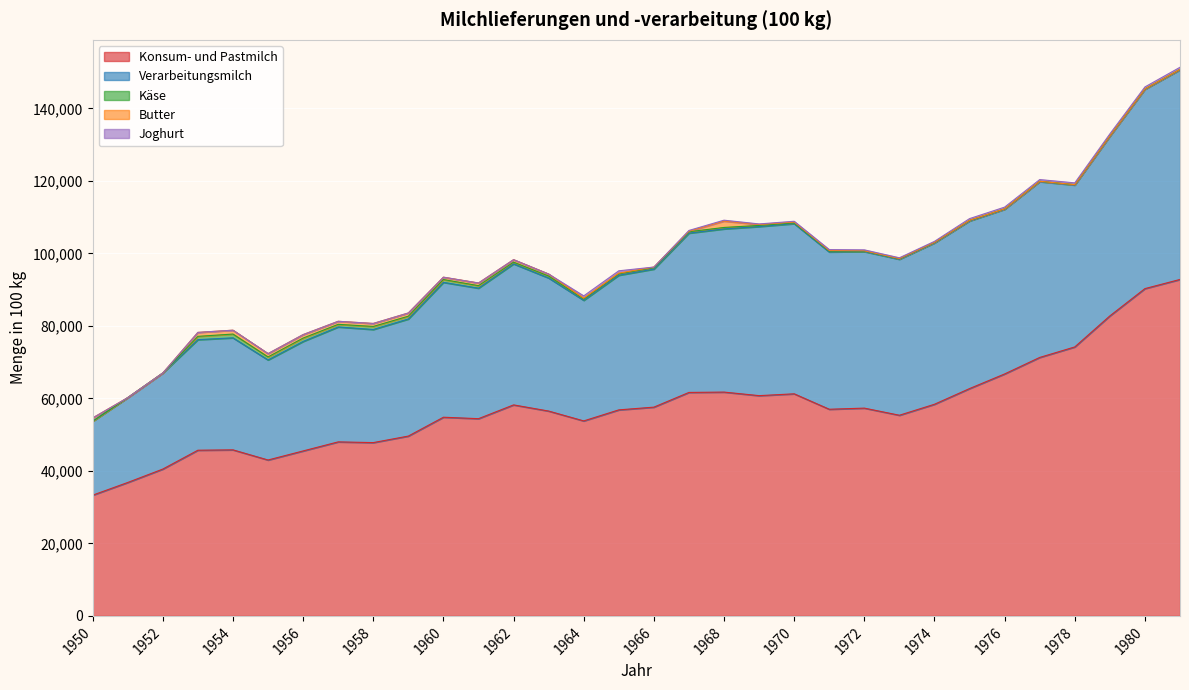

Which category has the highest value in the Käse series?

1954